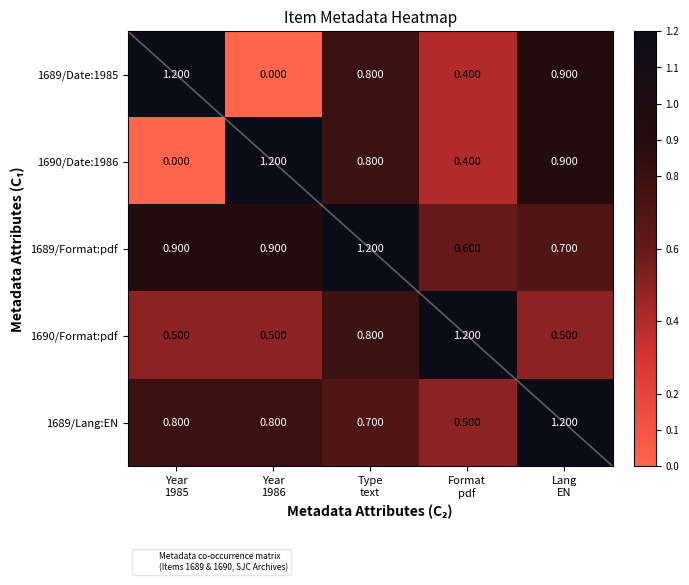

At how many categories does at least one series exceed 1?

5